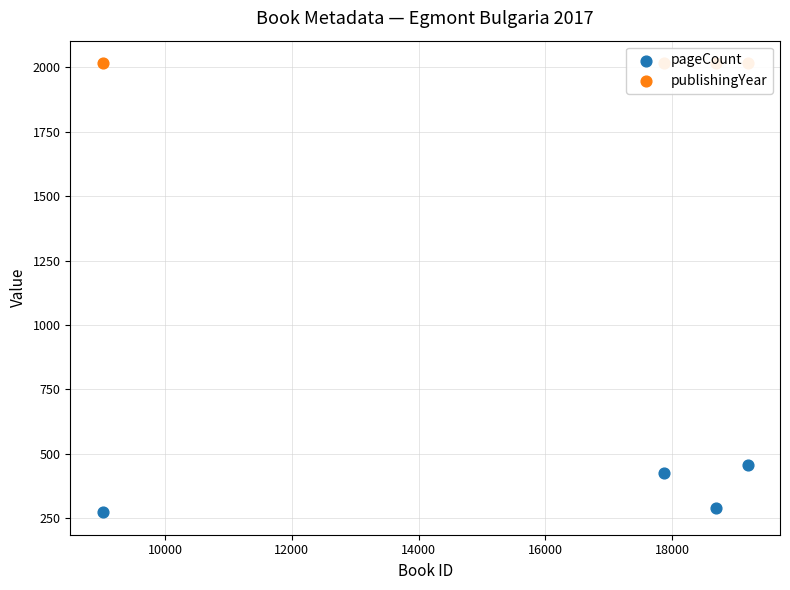

Is the value of publishingYear at 12000 greater than the value of pageCount at 12000?

Yes